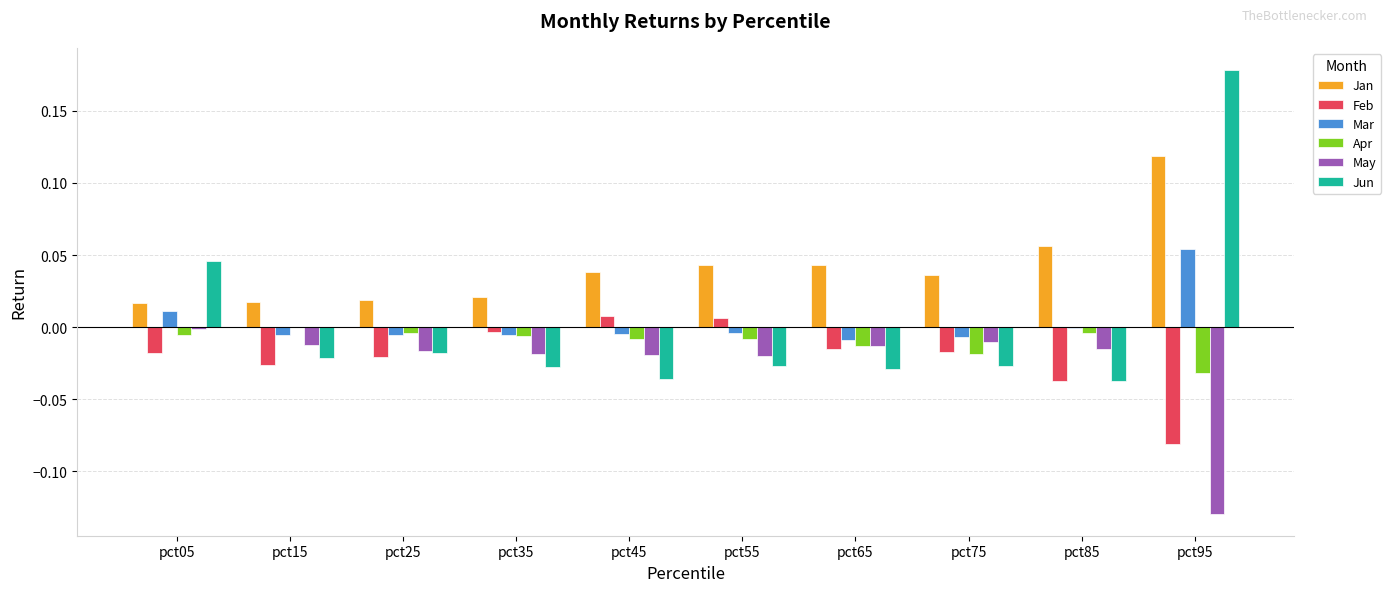

Between pct05 and pct25, which series saw the biggest shift?

Jun